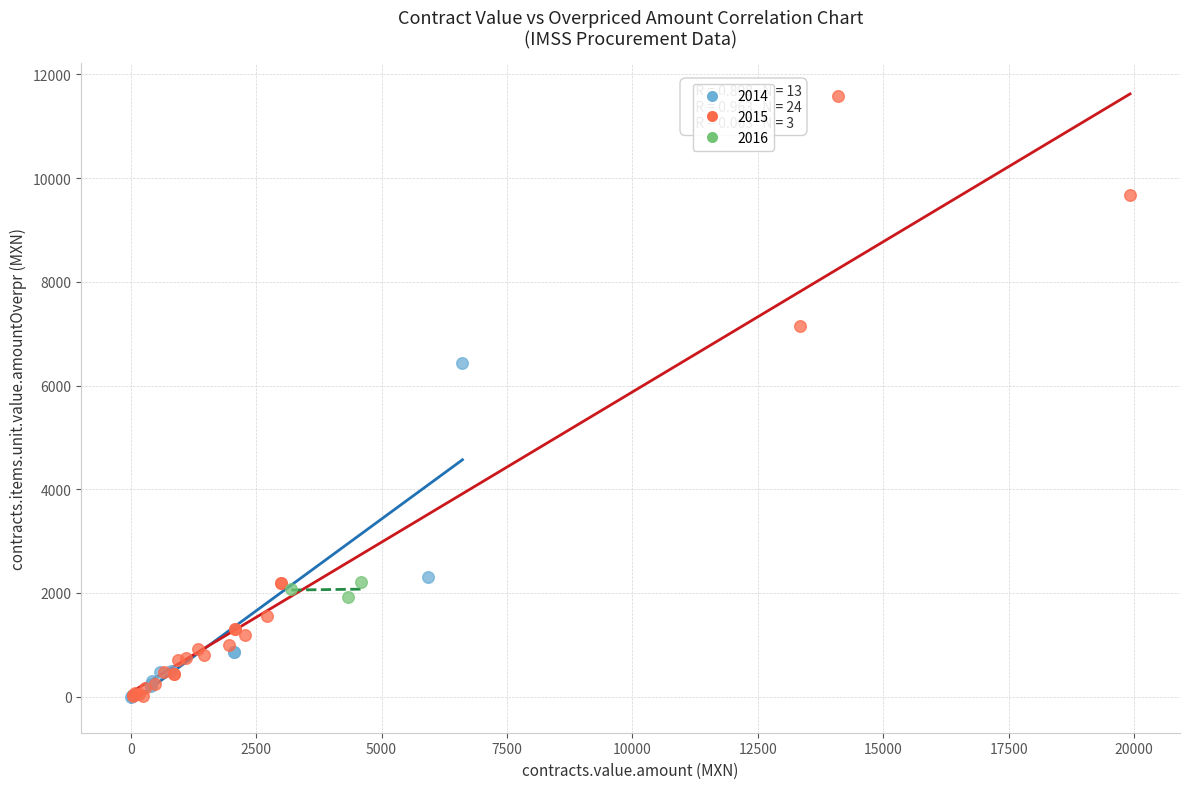

Which series has the largest Y range (max minus min)?

2015